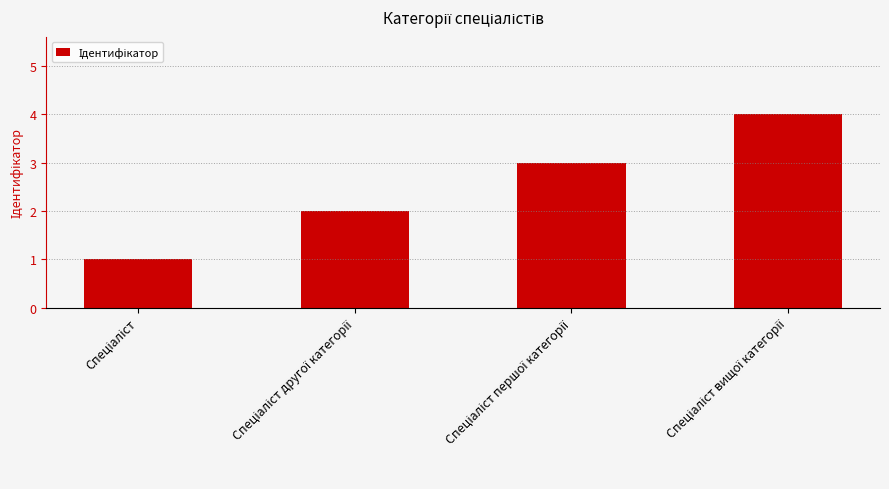

What is the difference between the maximum and minimum values?

3